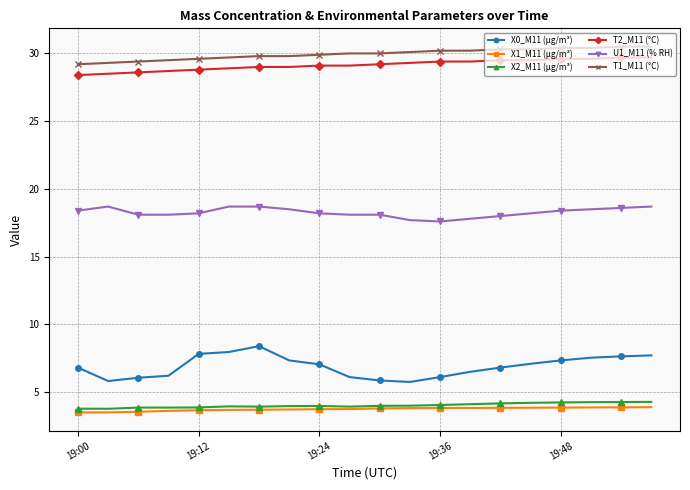

In X0_M11 (μg/m³), how many points are lower than both neighbors (excluding endpoints)?

2